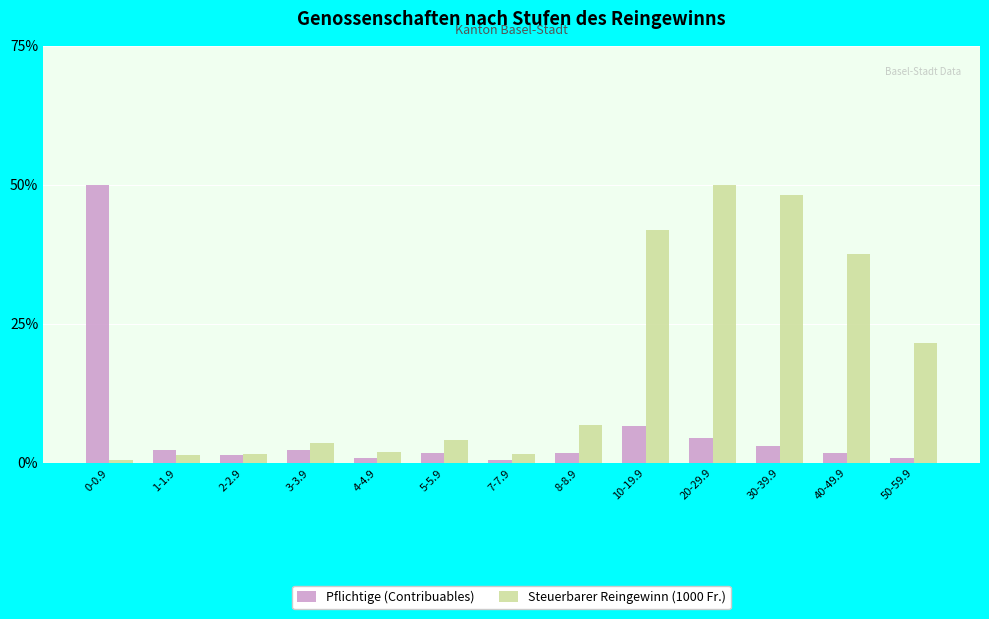

What is the label of the 4th bar from the left?

3-3.9